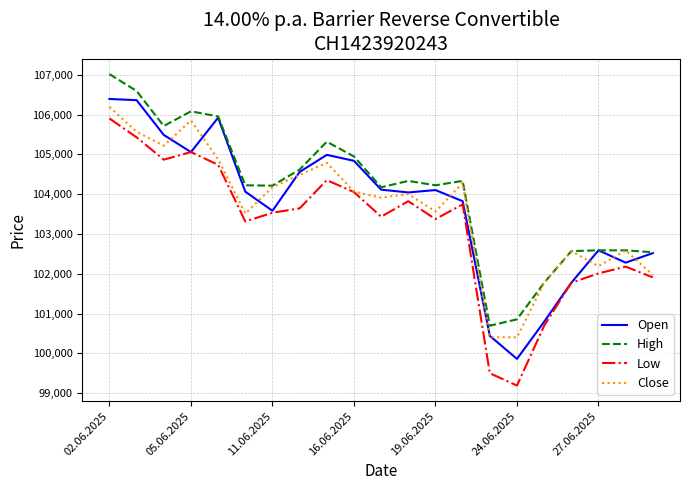

Is this an area chart (filled region under the line)?

No